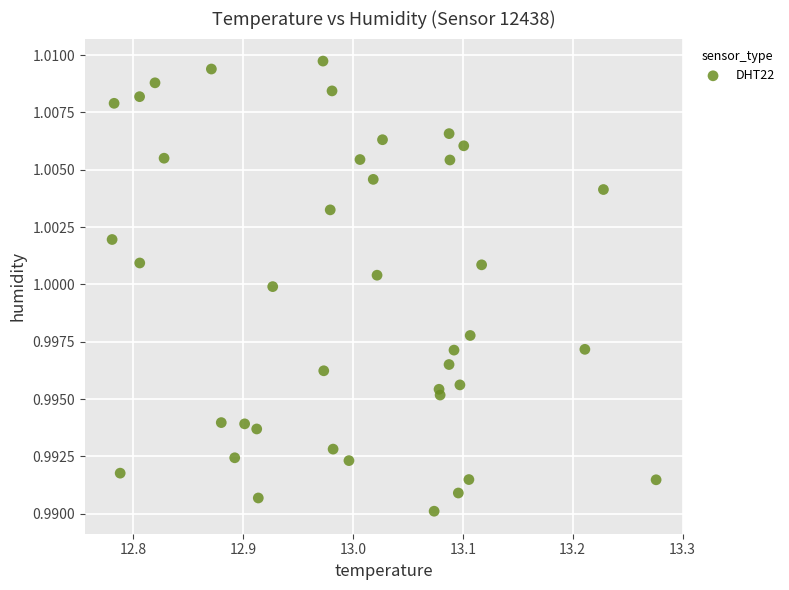

What is the range of X values (max minus min)?

0.5